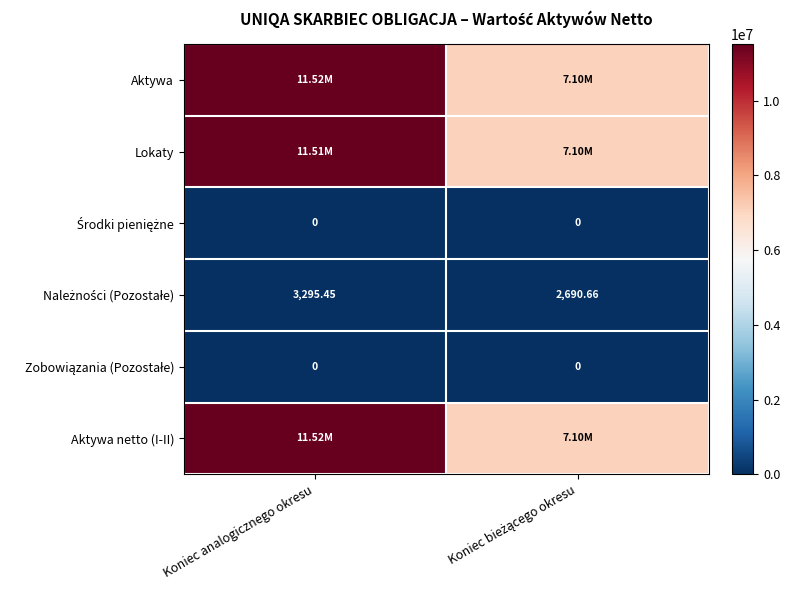

The value of Zobowiązania (Pozostałe) at Koniec analogicznego okresu is 0.0. True or false?

True